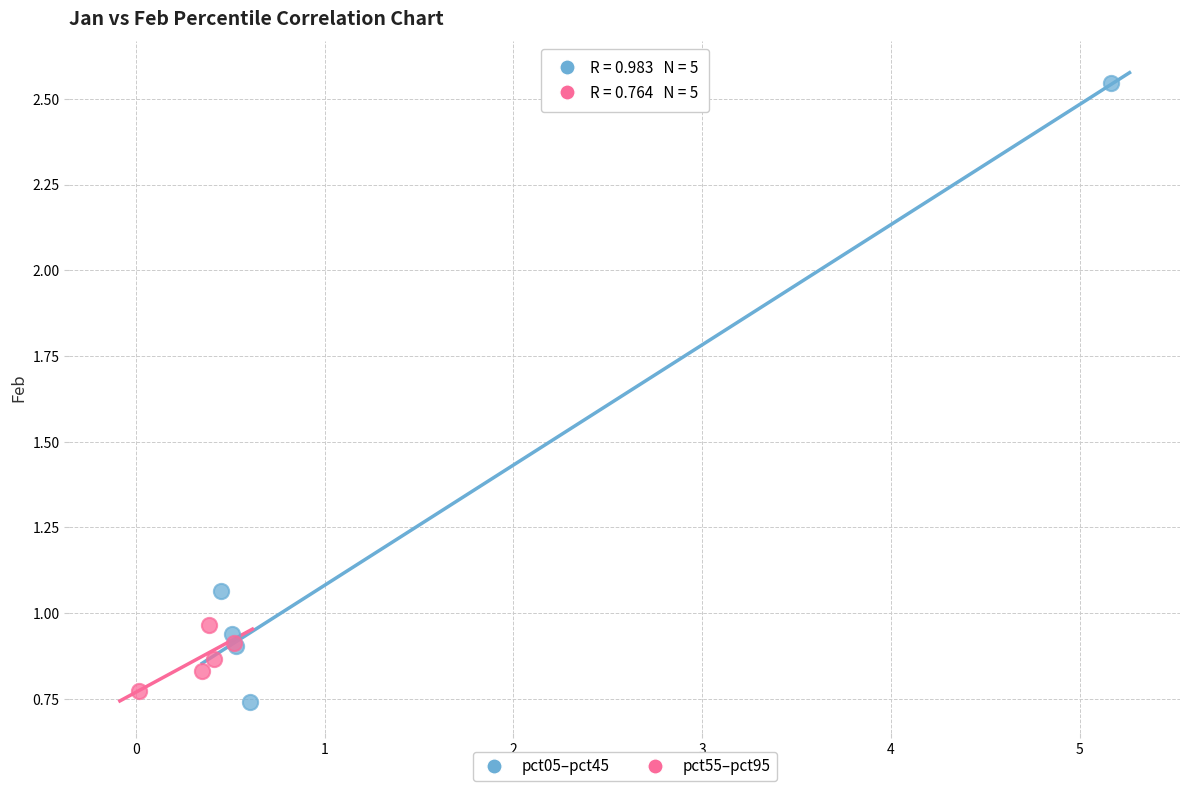

Which series contains the highest Y value?

pct05–pct45